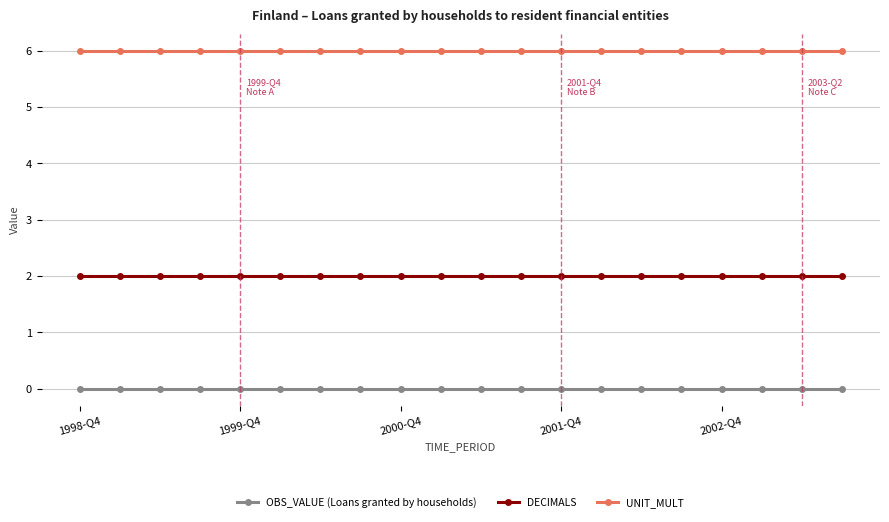

At how many categories does at least one series exceed 3?

20